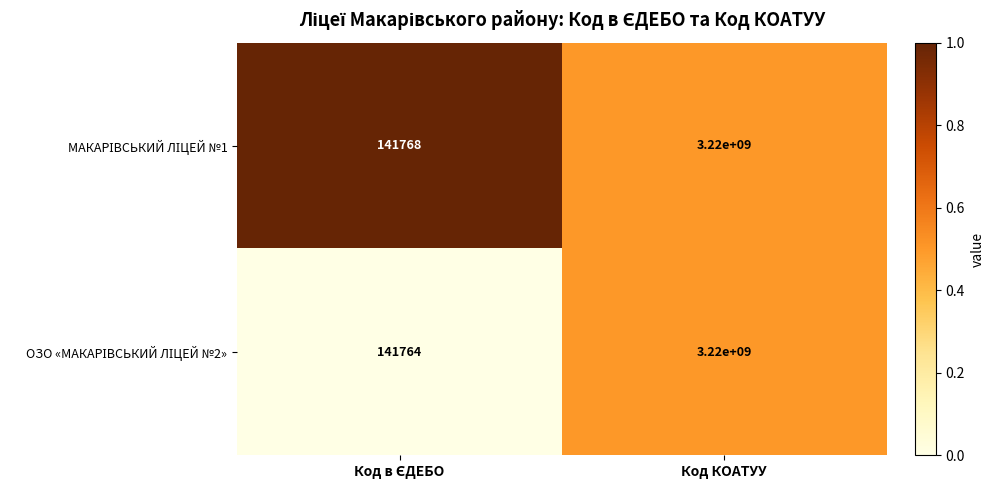

What is the greatest value displayed?

3220000000